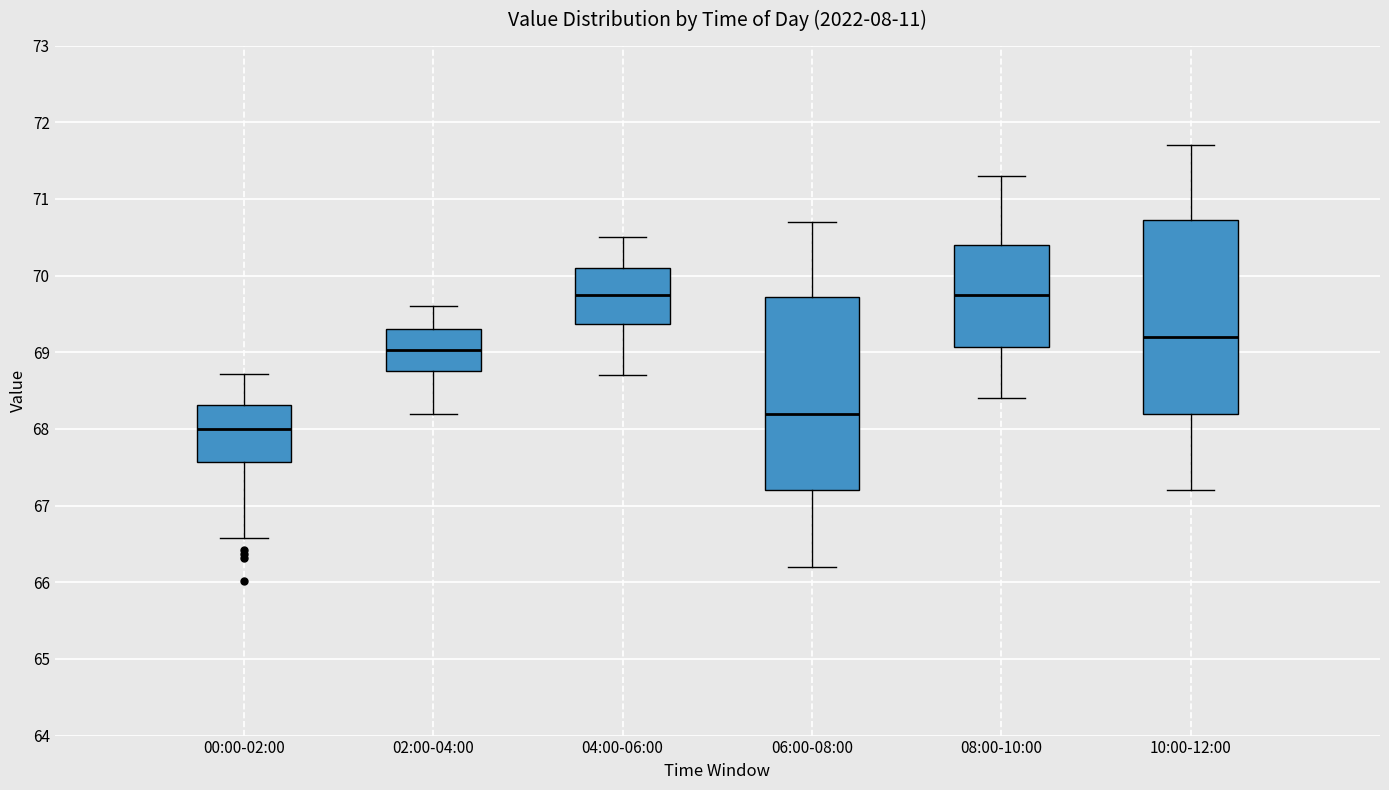

Reading left to right, read every box against the y-axis: the position of its median line, the range the box covers, and the ends of its whiskers. The values are not printed on the chart, so give them approximately, as read against the axis.

00:00-02:00: median 68.0, box 67.6 to 68.3, whiskers 66.6 to 68.7
02:00-04:00: median 69.0, box 68.8 to 69.3, whiskers 68.2 to 69.6
04:00-06:00: median 69.8, box 69.4 to 70.1, whiskers 68.7 to 70.5
06:00-08:00: median 68.2, box 67.2 to 69.7, whiskers 66.2 to 70.7
08:00-10:00: median 69.8, box 69.1 to 70.4, whiskers 68.4 to 71.3
10:00-12:00: median 69.2, box 68.2 to 70.7, whiskers 67.2 to 71.7